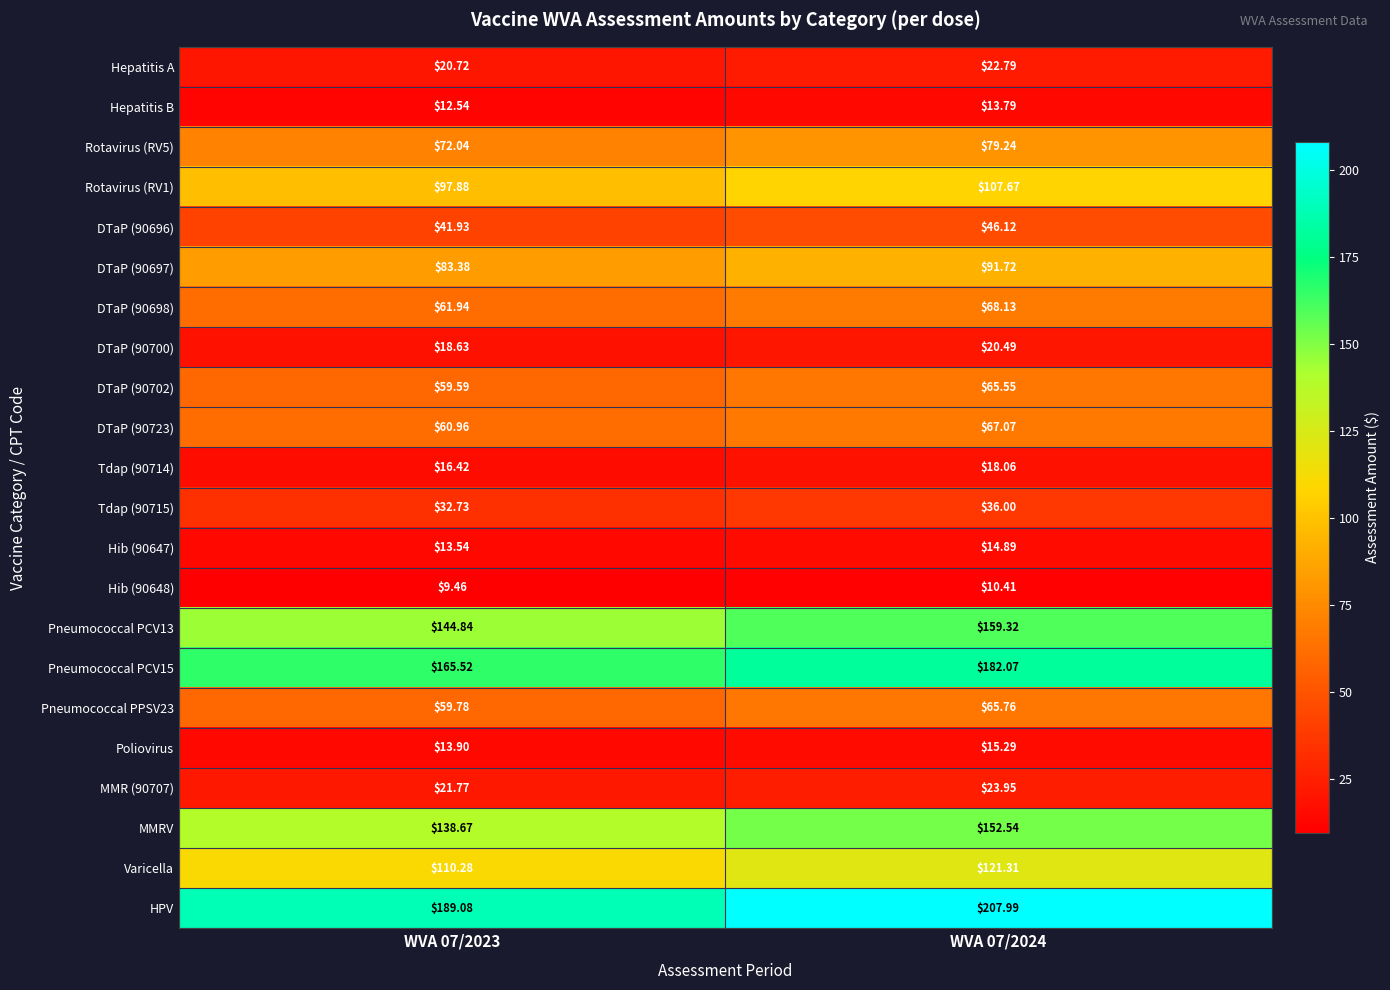

Which series has the largest total across all categories?

HPV